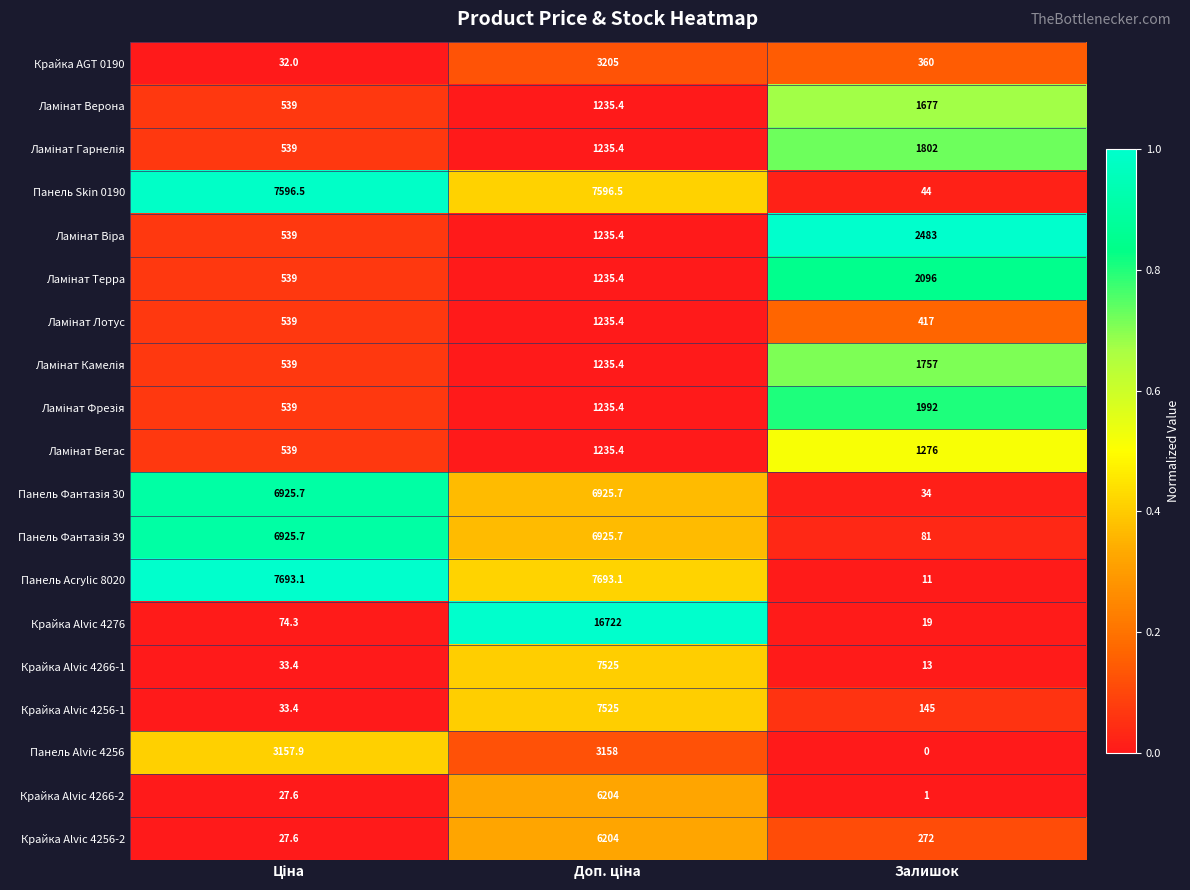

The Крайка Alvic 4266-2 series shows 1.0 at Залишок. True or false?

True